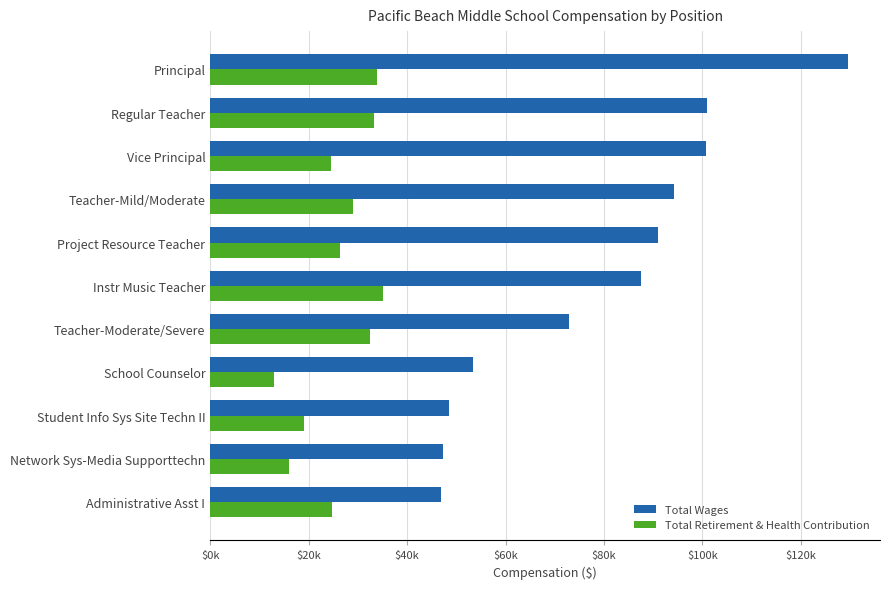

What are all the series names shown in the legend?

Total Wages, Total Retirement & Health Contribution